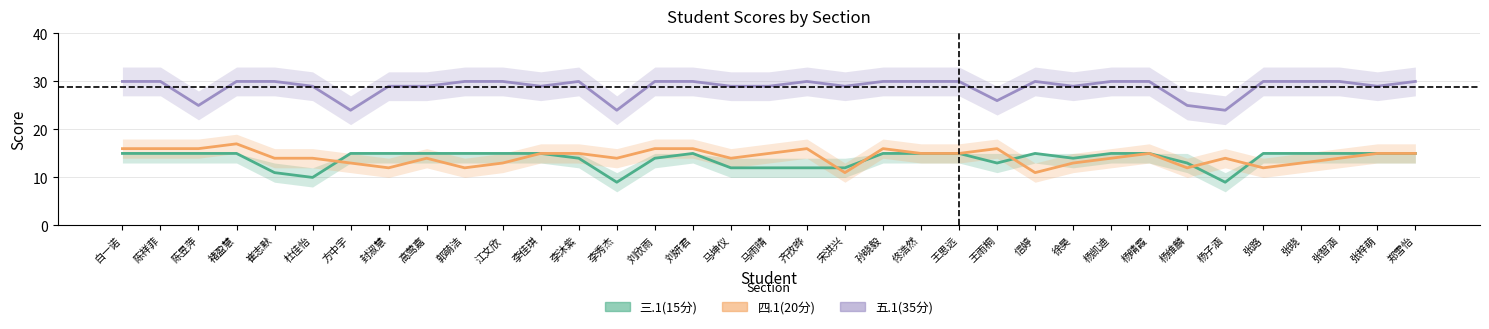

Where is 四.1(20分) nearest to the value 14?

崔志默